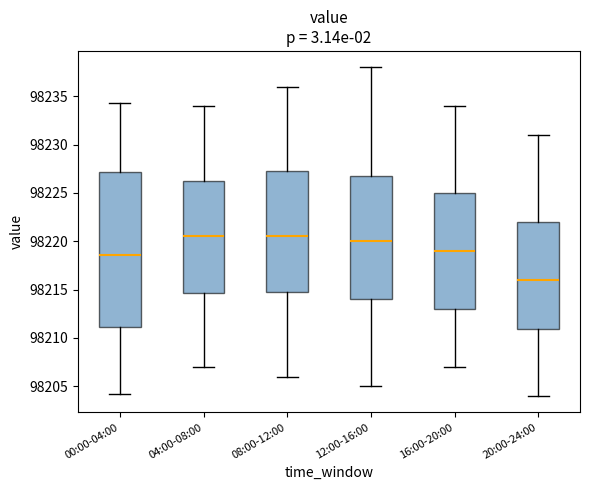

Comparing the boxes themselves (not the whiskers), which one is the tallest?

00:00-04:00